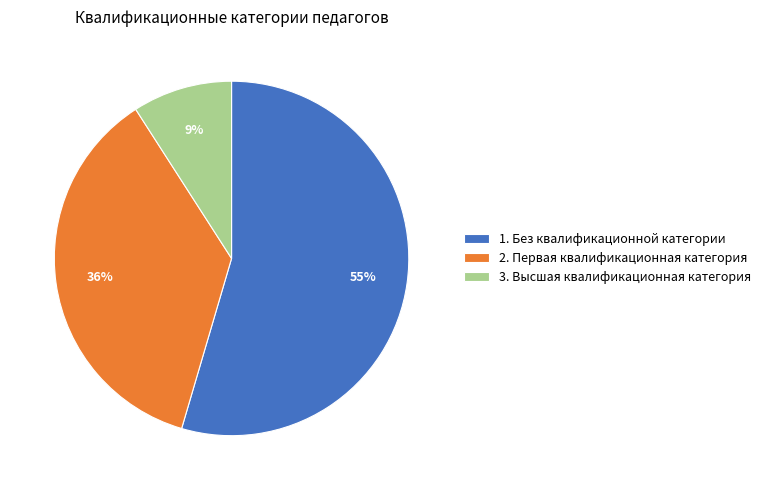

Is there any slice that represents more than half of the pie?

Yes